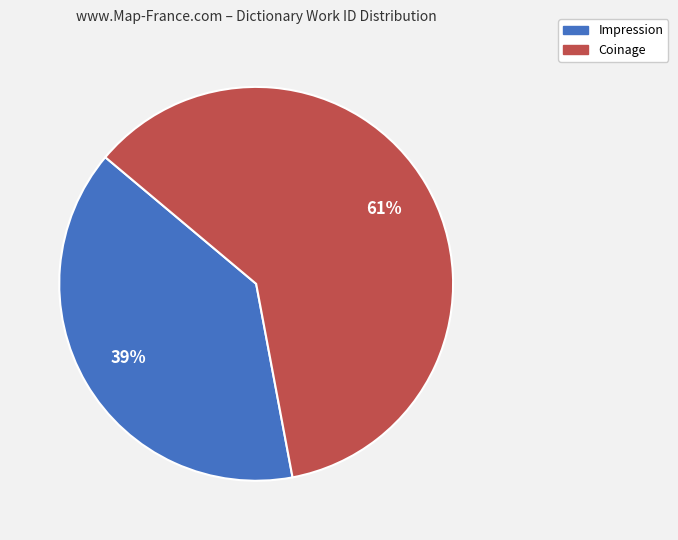

What percentage is the Coinage slice, to the nearest percent?

61%